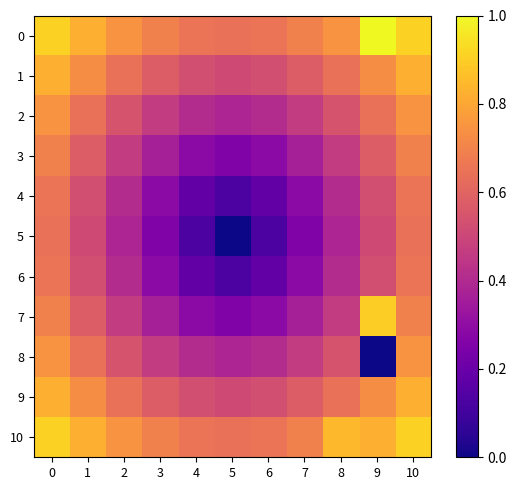

What is the total value across all series at 8?

6.1